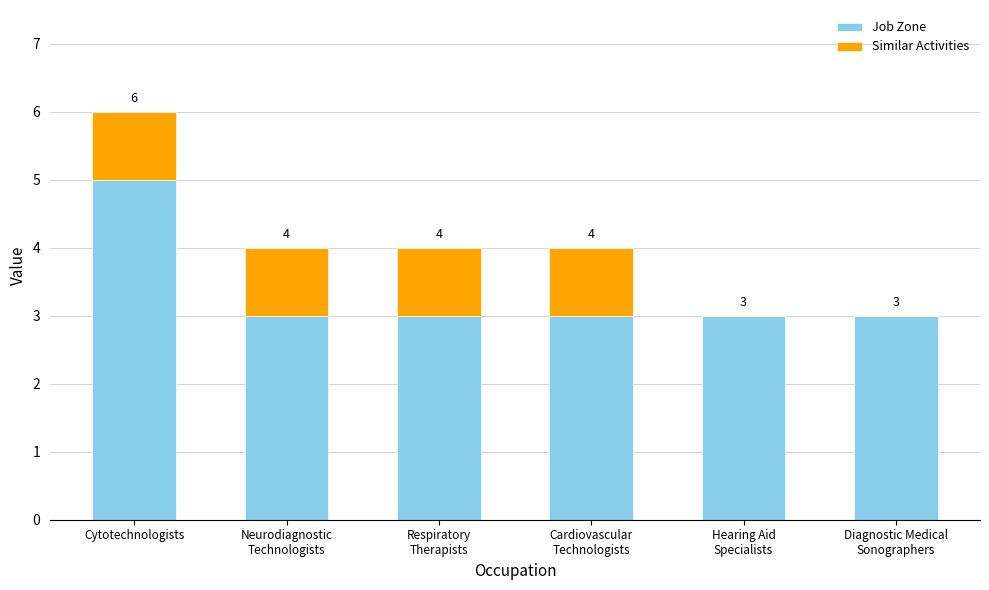

What is the label of the 1st bar from the right?

Diagnostic Medical
Sonographers